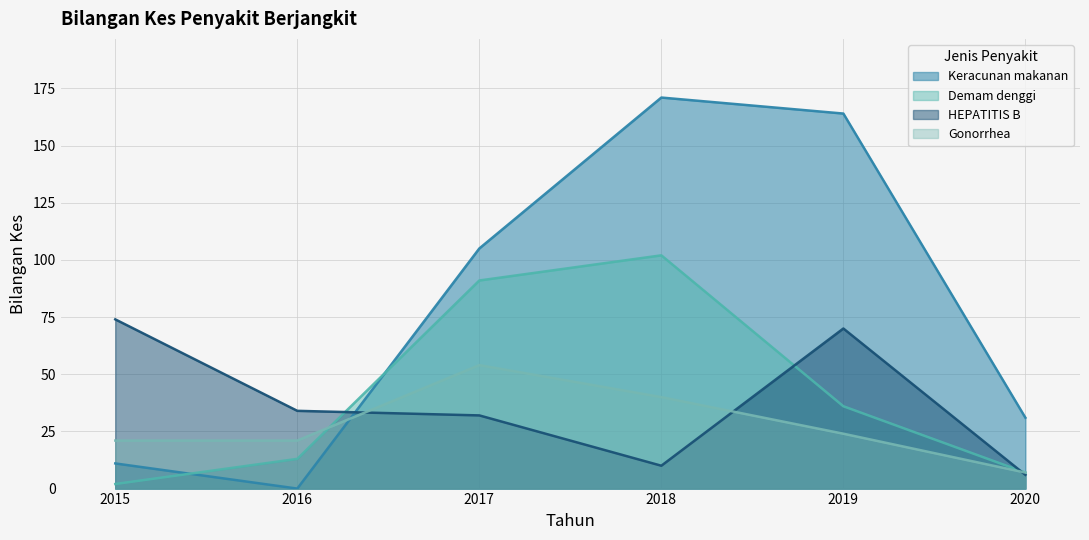

The Keracunan makanan series shows -100 at 2016. True or false?

False